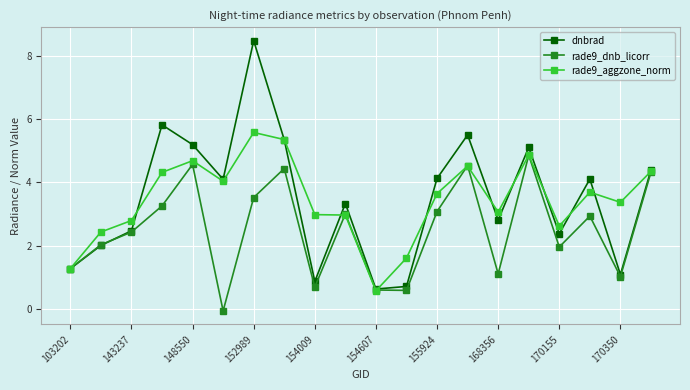

What is the minimum value for dnbrad?

0.6